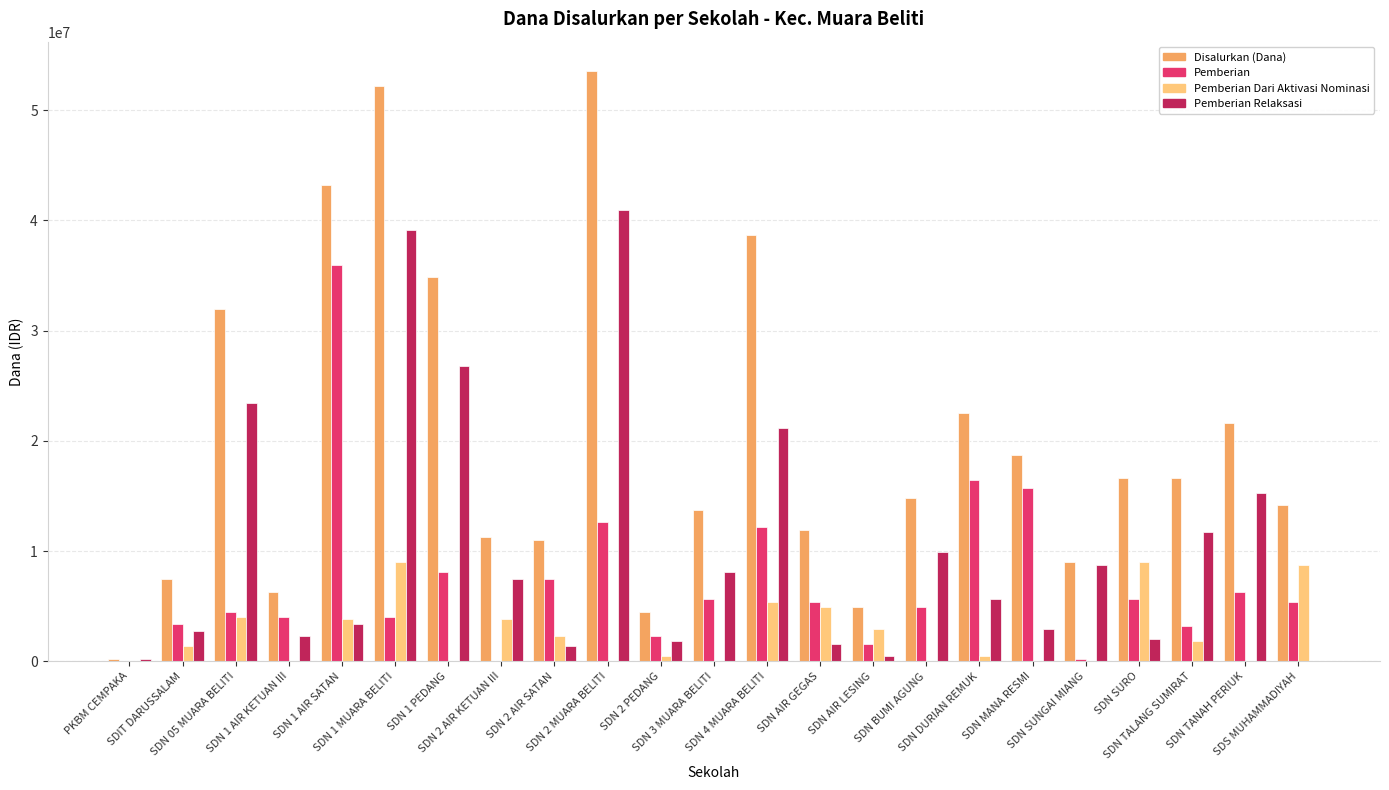

What is the greatest value displayed?

53550000